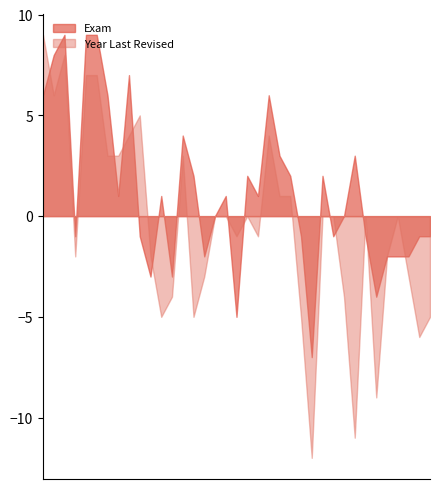

What is the difference between the highest and lowest values at 2018?

1